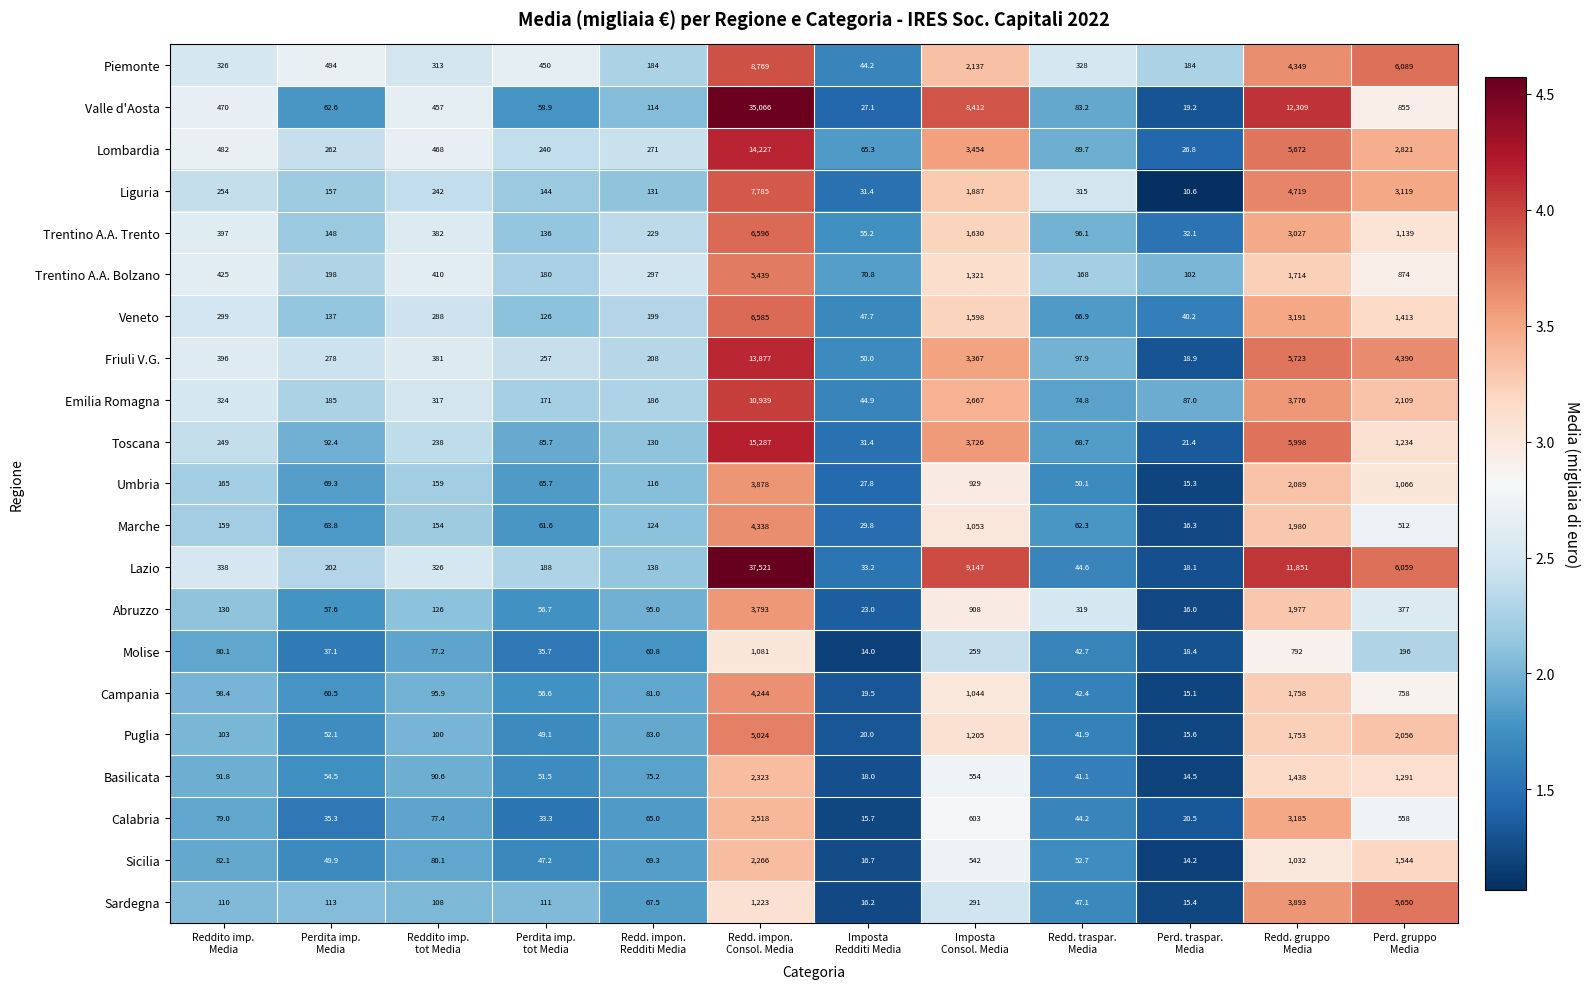

What is the smallest value displayed?

10.6